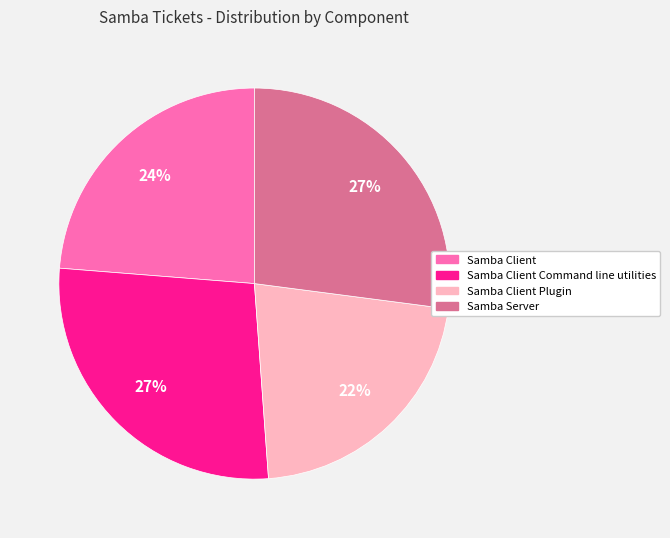

Is it true that Samba Server is 27% of the pie?

True